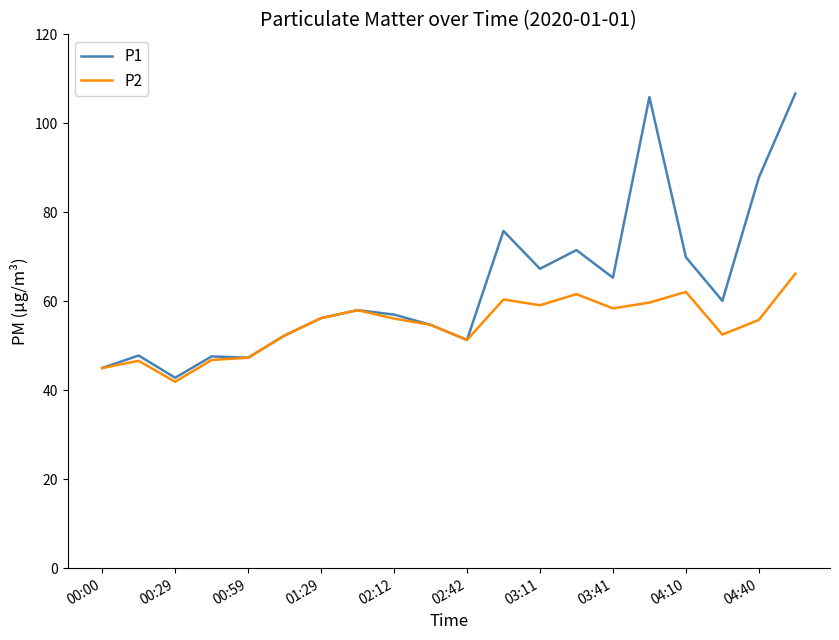

Rank the series by their maximum value, from lowest to highest.

P2, P1